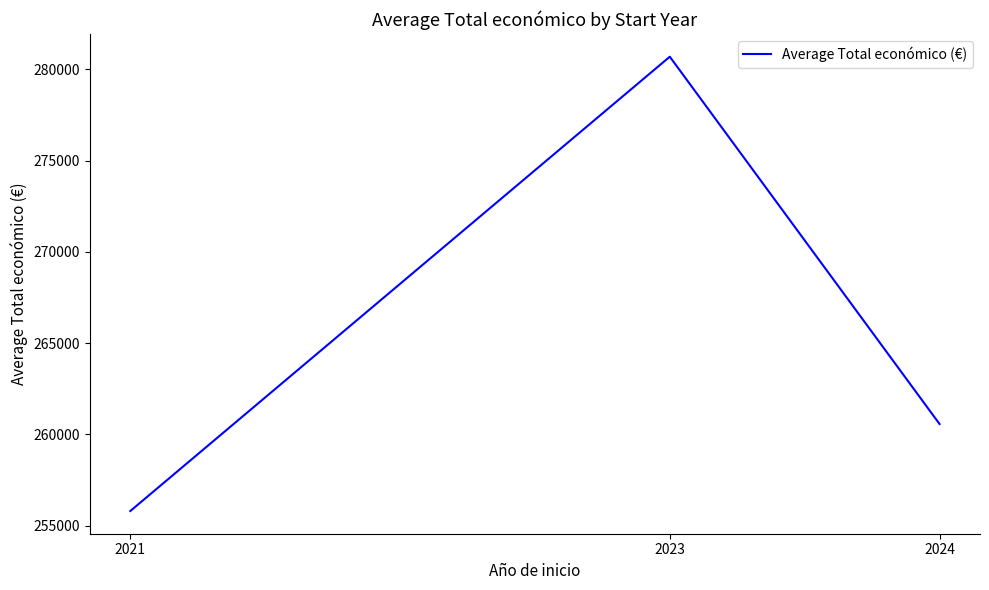

What is the change in value from 2021 to 2024?

+4767.4